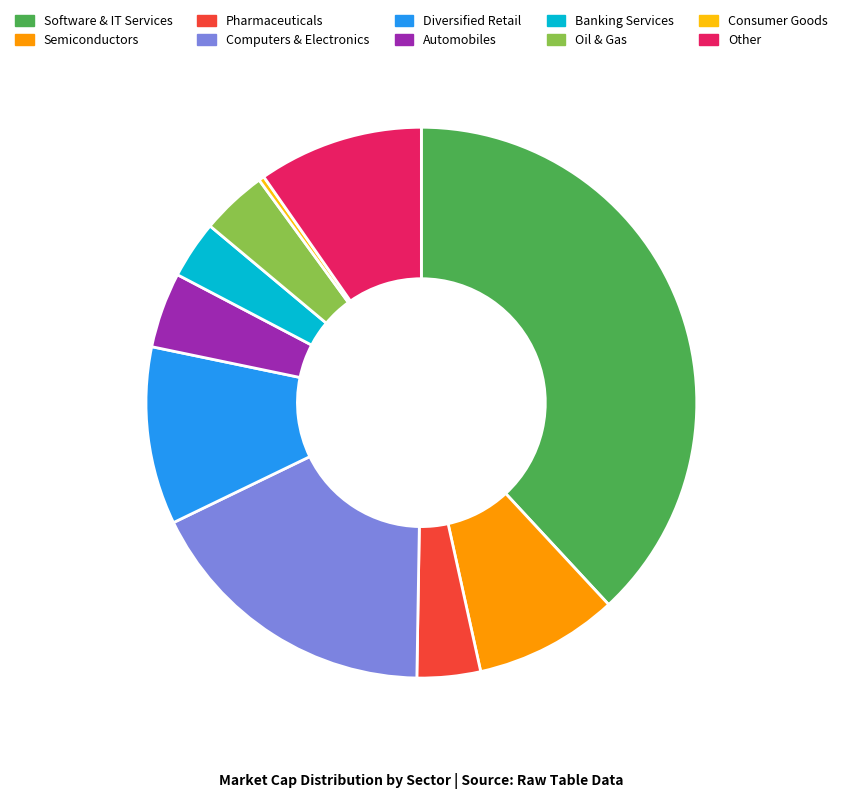

Does Other account for over 50% of the chart?

No